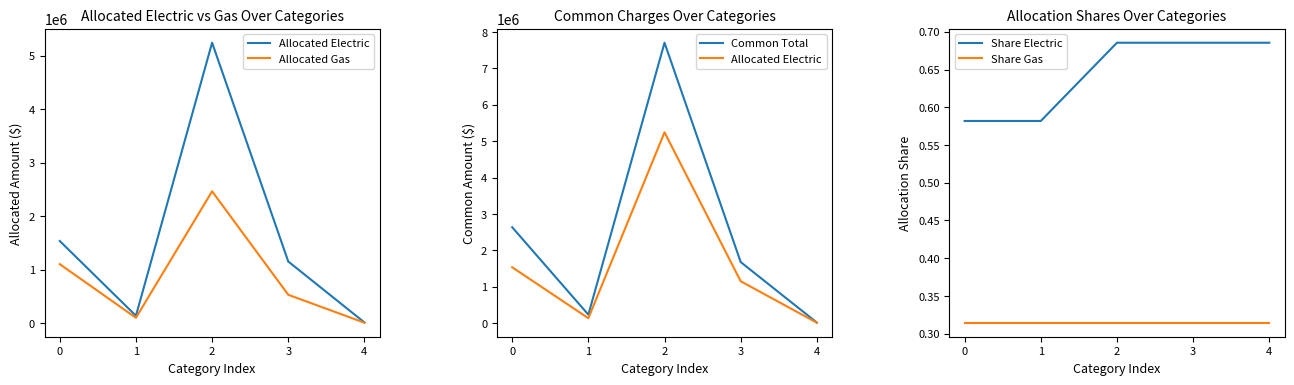

How many lines are shown in the chart?

5